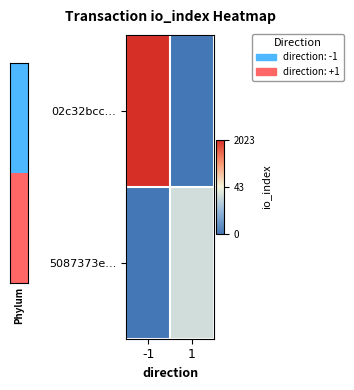

Rank the series by their average value, from lowest to highest.

5087373e…, 02c32bcc…